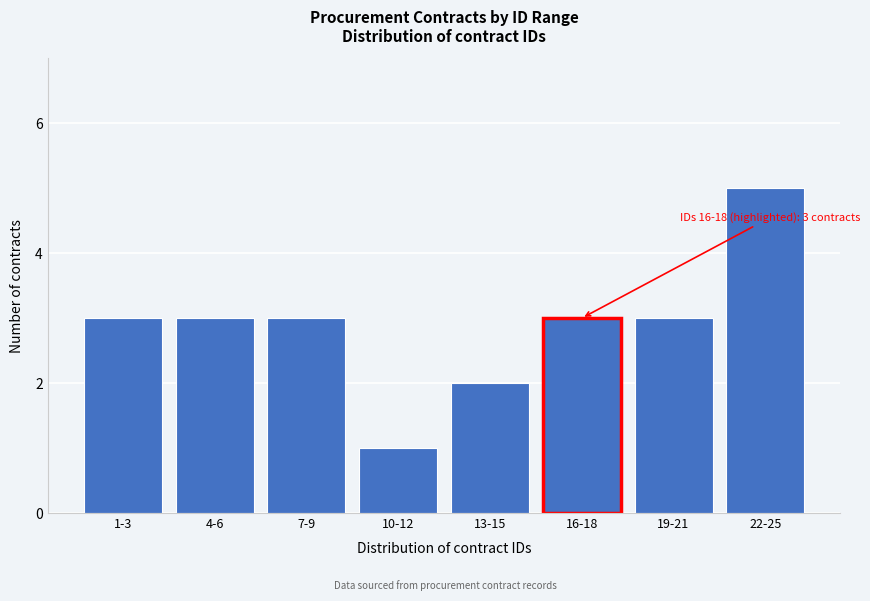

Reading right to left, what are all the values shown in this chart?

22-25=5	19-21=3	16-18=3	13-15=2	10-12=1	7-9=3	4-6=3	1-3=3